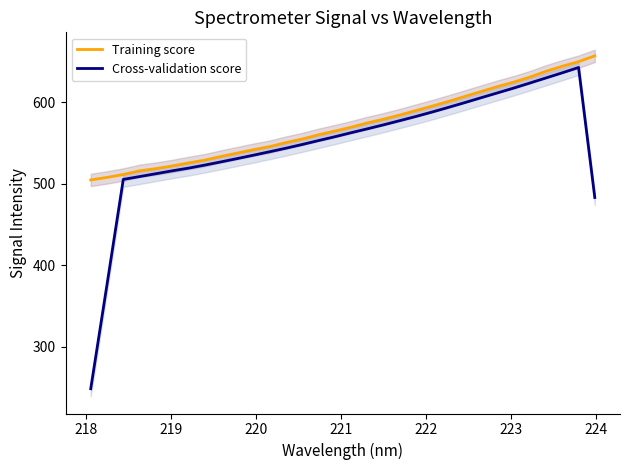

How many lines are shown in the chart?

2